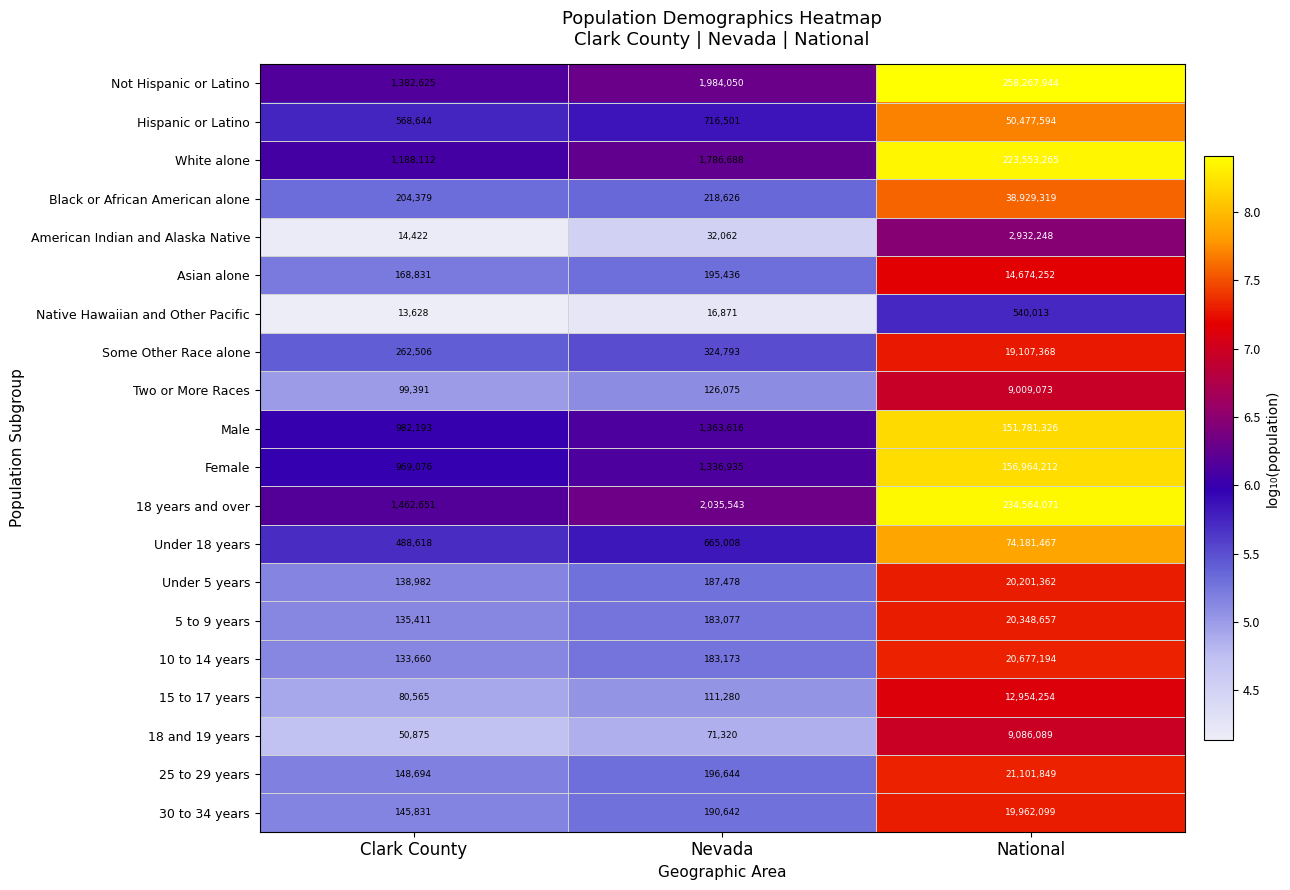

At which category does the chart reach its minimum across all series?

Clark County